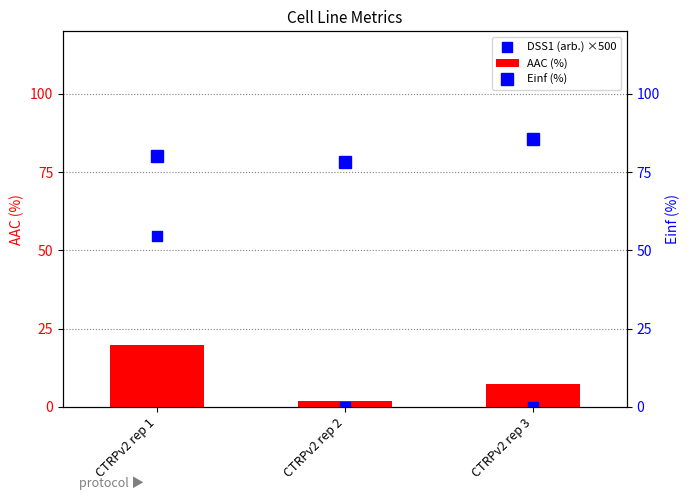

Which series has the widest spread of Y values?

DSS1 (arb.) ×500